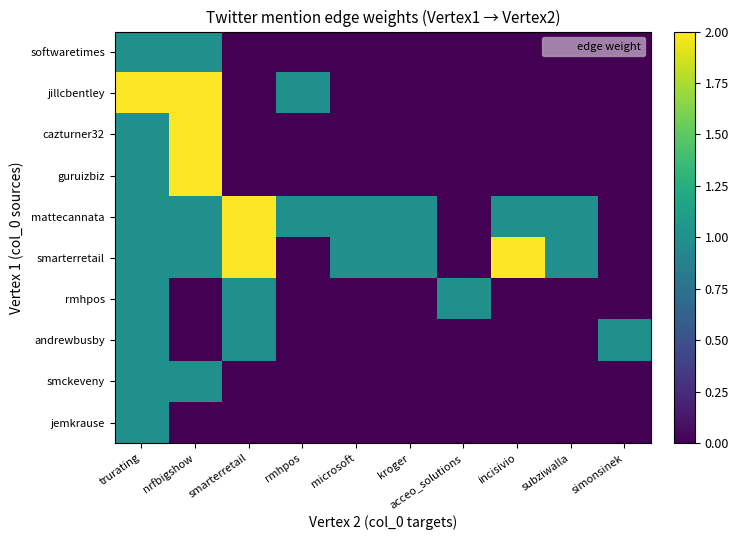

Reading left to right, transcribe all the data shown in this chart.

softwaretimes: trurating=1	nrfbigshow=1	smarterretail=0	rmhpos=0	microsoft=0	kroger=0	acceo_solutions=0	incisivio=0	subziwalla=0	simonsinek=0
jillcbentley: trurating=2	nrfbigshow=2	smarterretail=0	rmhpos=1	microsoft=0	kroger=0	acceo_solutions=0	incisivio=0	subziwalla=0	simonsinek=0
cazturner32: trurating=1	nrfbigshow=2	smarterretail=0	rmhpos=0	microsoft=0	kroger=0	acceo_solutions=0	incisivio=0	subziwalla=0	simonsinek=0
guruizbiz: trurating=1	nrfbigshow=2	smarterretail=0	rmhpos=0	microsoft=0	kroger=0	acceo_solutions=0	incisivio=0	subziwalla=0	simonsinek=0
mattecannata: trurating=1	nrfbigshow=1	smarterretail=2	rmhpos=1	microsoft=1	kroger=1	acceo_solutions=0	incisivio=1	subziwalla=1	simonsinek=0
smarterretail: trurating=1	nrfbigshow=1	smarterretail=2	rmhpos=0	microsoft=1	kroger=1	acceo_solutions=0	incisivio=2	subziwalla=1	simonsinek=0
rmhpos: trurating=1	nrfbigshow=0	smarterretail=1	rmhpos=0	microsoft=0	kroger=0	acceo_solutions=1	incisivio=0	subziwalla=0	simonsinek=0
andrewbusby: trurating=1	nrfbigshow=0	smarterretail=1	rmhpos=0	microsoft=0	kroger=0	acceo_solutions=0	incisivio=0	subziwalla=0	simonsinek=1
smckeveny: trurating=1	nrfbigshow=1	smarterretail=0	rmhpos=0	microsoft=0	kroger=0	acceo_solutions=0	incisivio=0	subziwalla=0	simonsinek=0
jemkrause: trurating=1	nrfbigshow=0	smarterretail=0	rmhpos=0	microsoft=0	kroger=0	acceo_solutions=0	incisivio=0	subziwalla=0	simonsinek=0